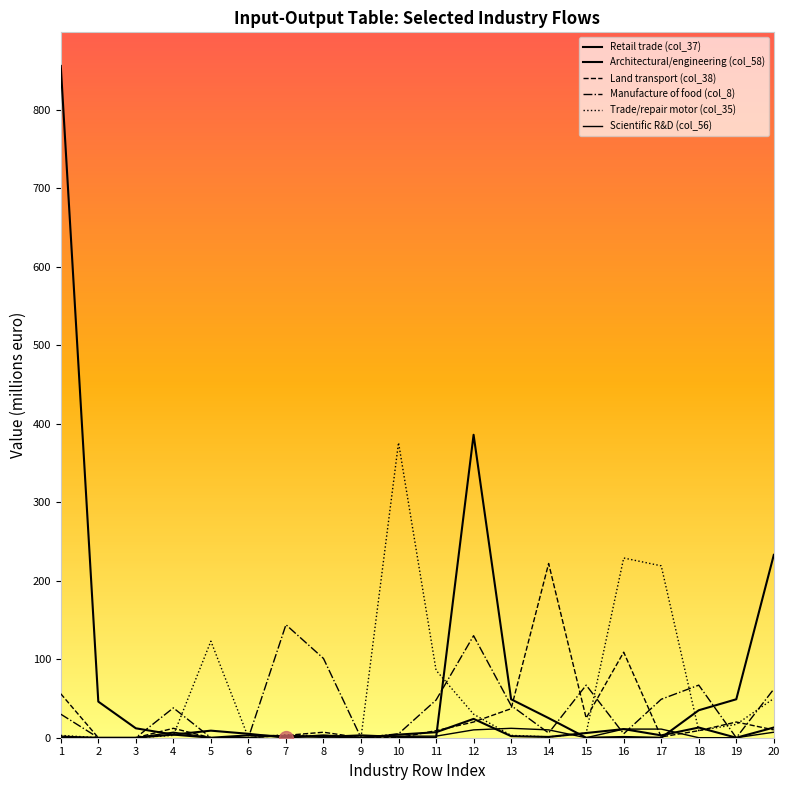

At which category does Retail trade (col_37) reach its first local valley?

4